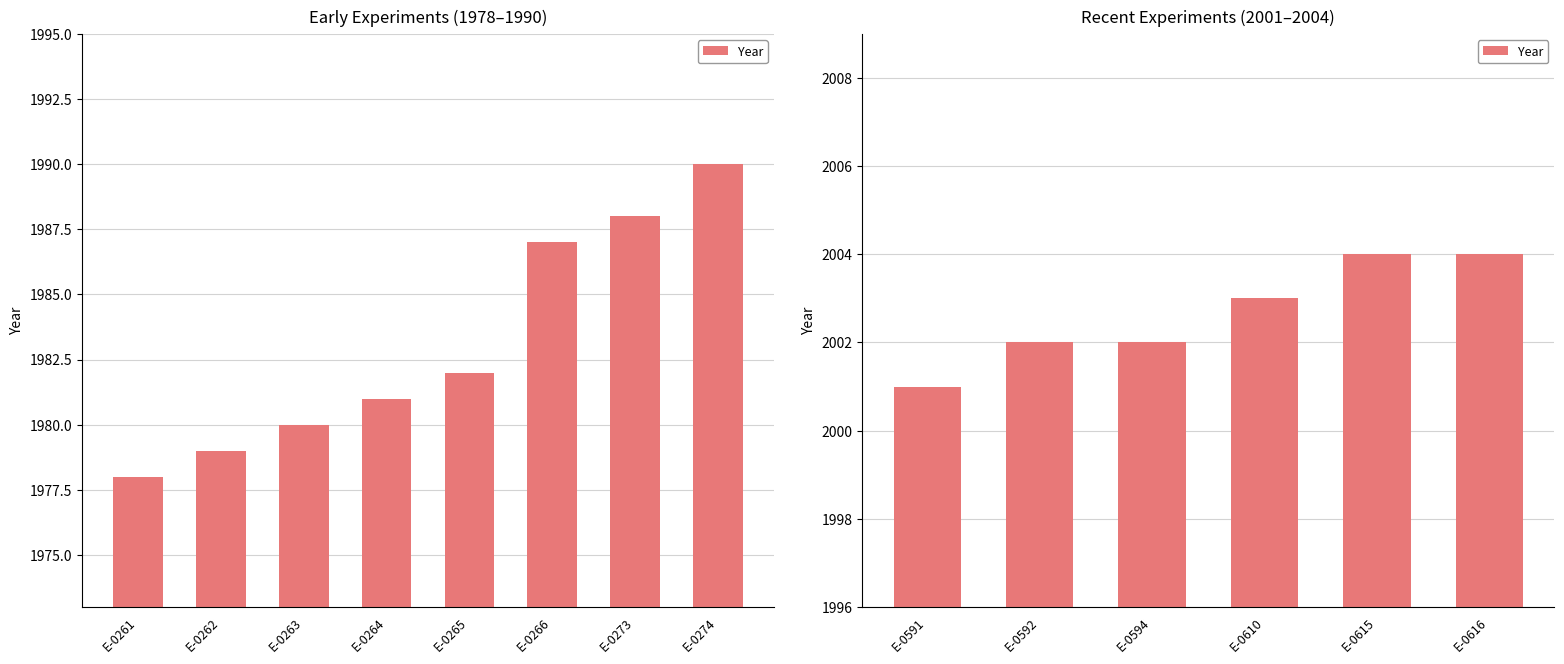

Does the chart contain any negative values?

No